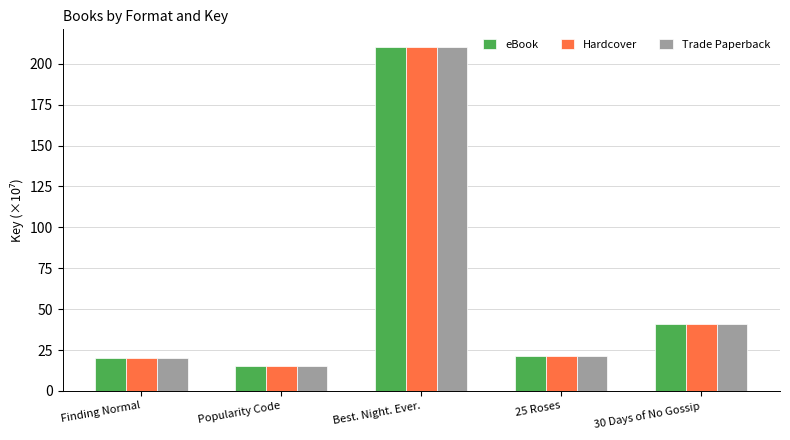

Reading left to right, extract all data points from this chart.

eBook: 20.0	15.5	210.6	21.6	40.8
Hardcover: 20.0	15.5	210.6	21.6	40.8
Trade Paperback: 20.0	15.5	210.6	21.6	40.8